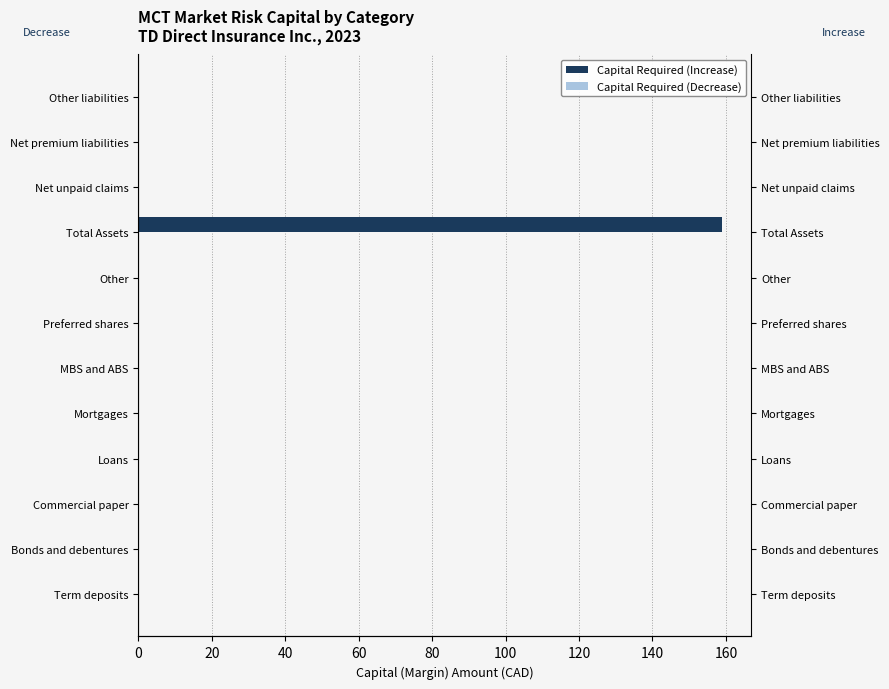

True or false: Capital Required (Increase) has a value of 74.7 at Preferred shares.

False